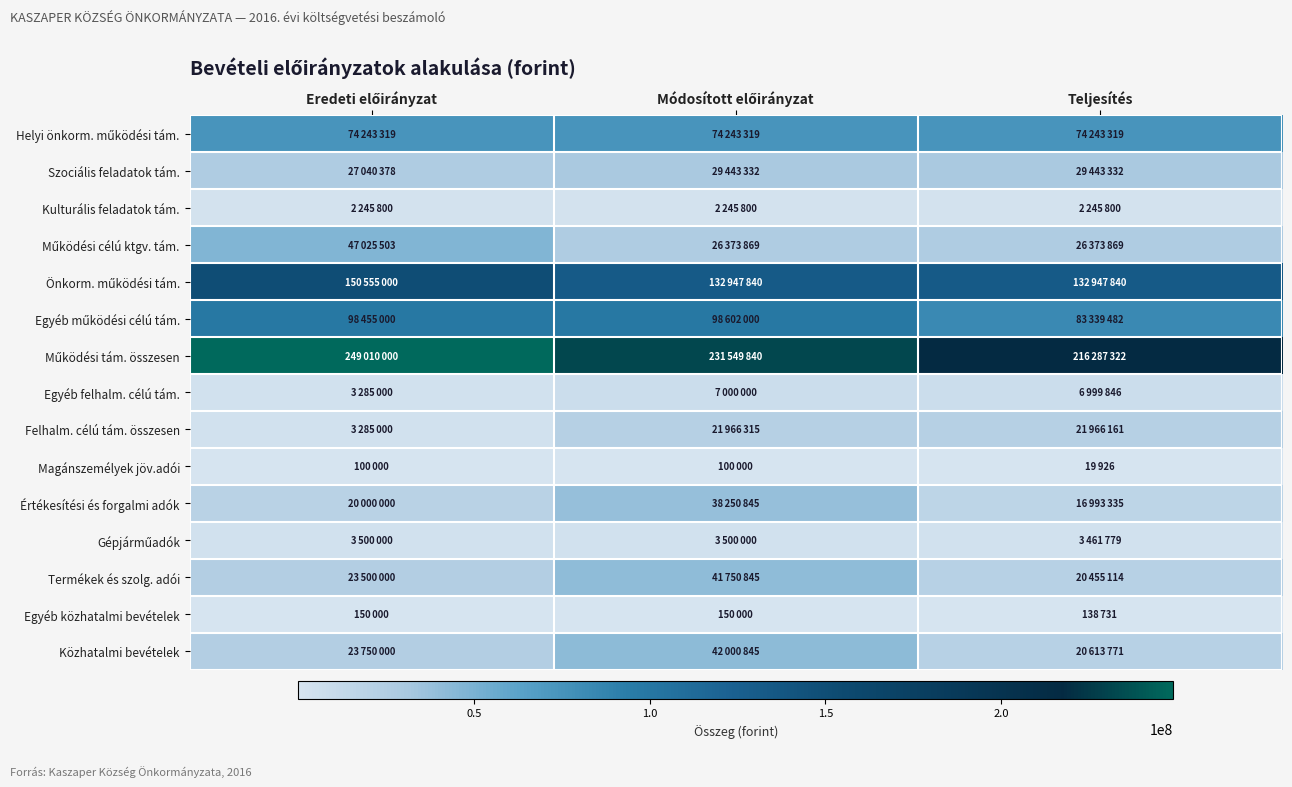

List the series in order of their peak value, lowest first.

Magánszemélyek jöv.adói, Egyéb közhatalmi bevételek, Kulturális feladatok tám., Gépjárműadók, Egyéb felhalm. célú tám., Felhalm. célú tám. összesen, Szociális feladatok tám., Értékesítési és forgalmi adók, Termékek és szolg. adói, Közhatalmi bevételek, Működési célú ktgv. tám., Helyi önkorm. működési tám., Egyéb működési célú tám., Önkorm. működési tám., Működési tám. összesen